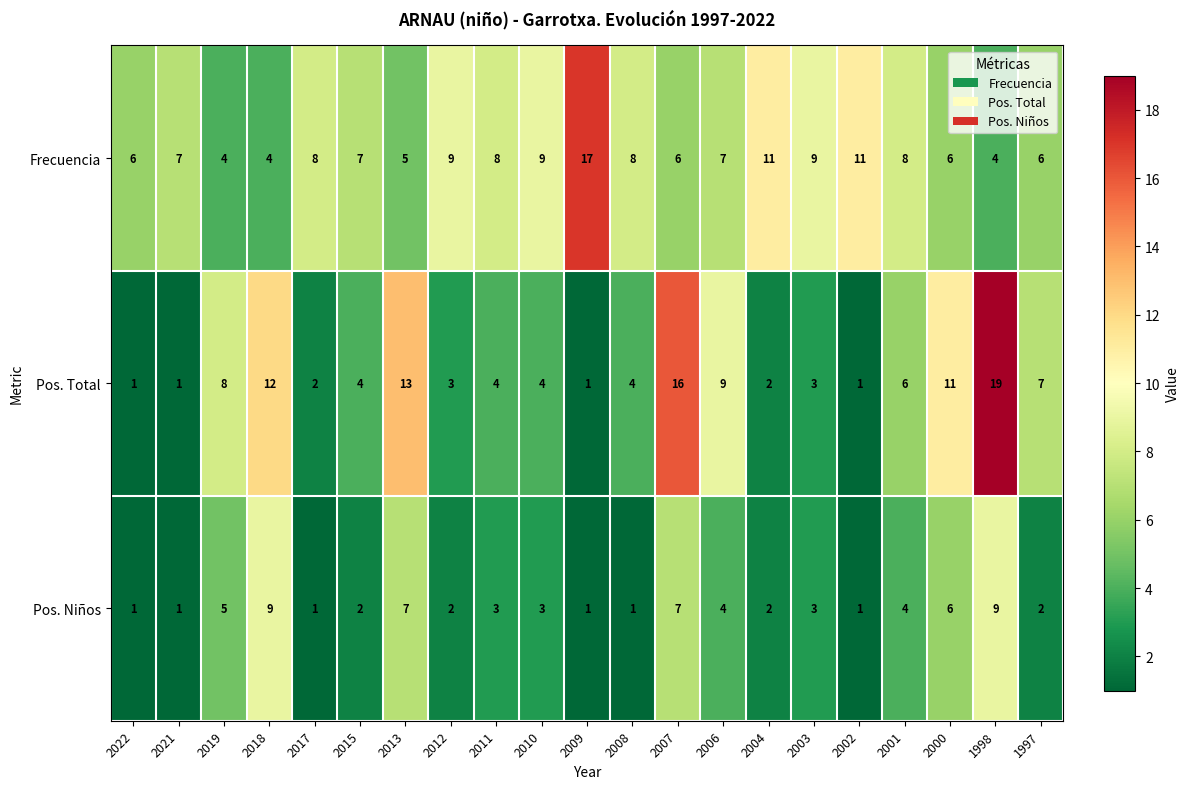

Read the Pos. Niños value at 2013.

7